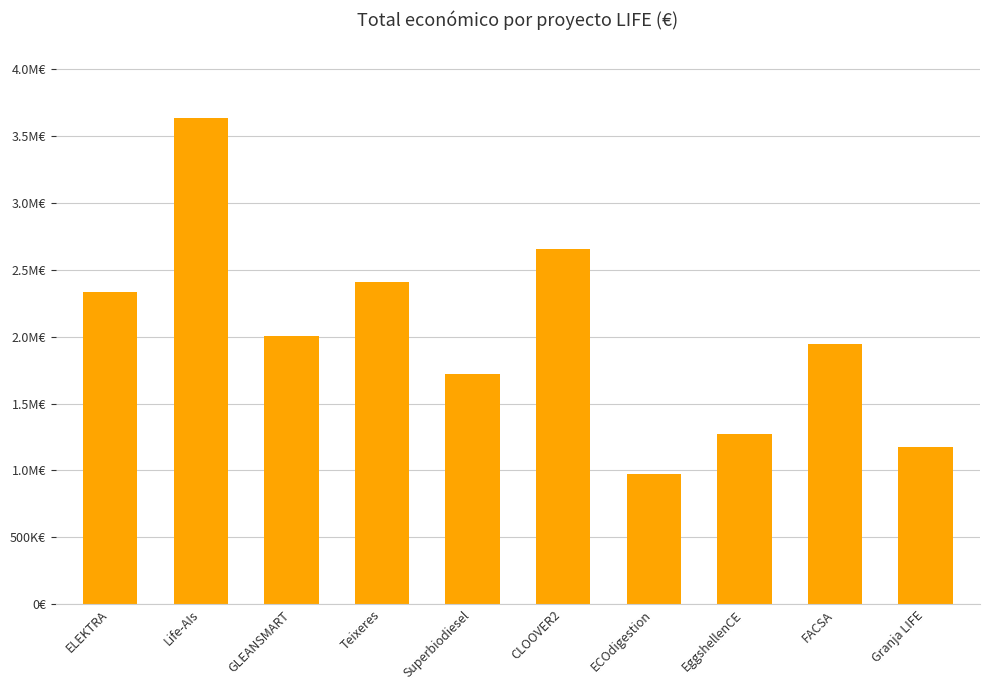

At which label does the data first exceed 2007637?

ELEKTRA